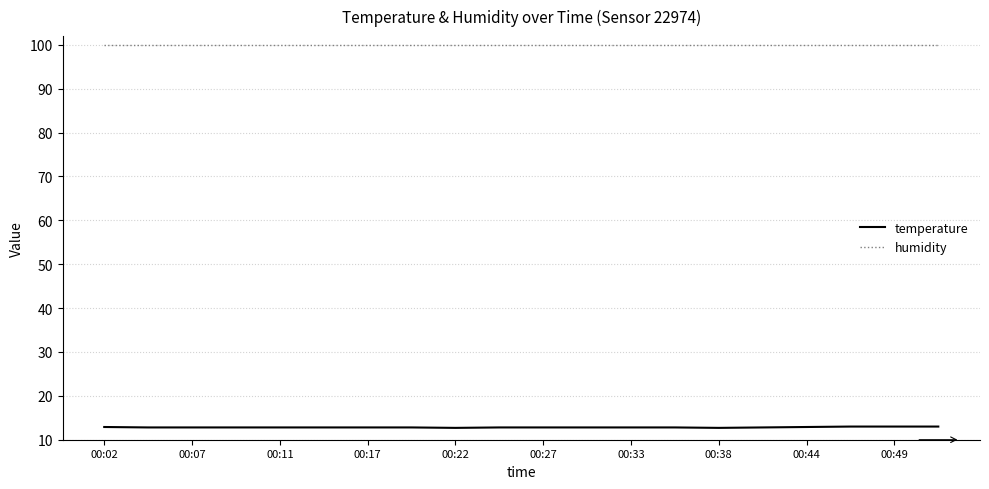

What is the minimum value shown in the chart?

12.7